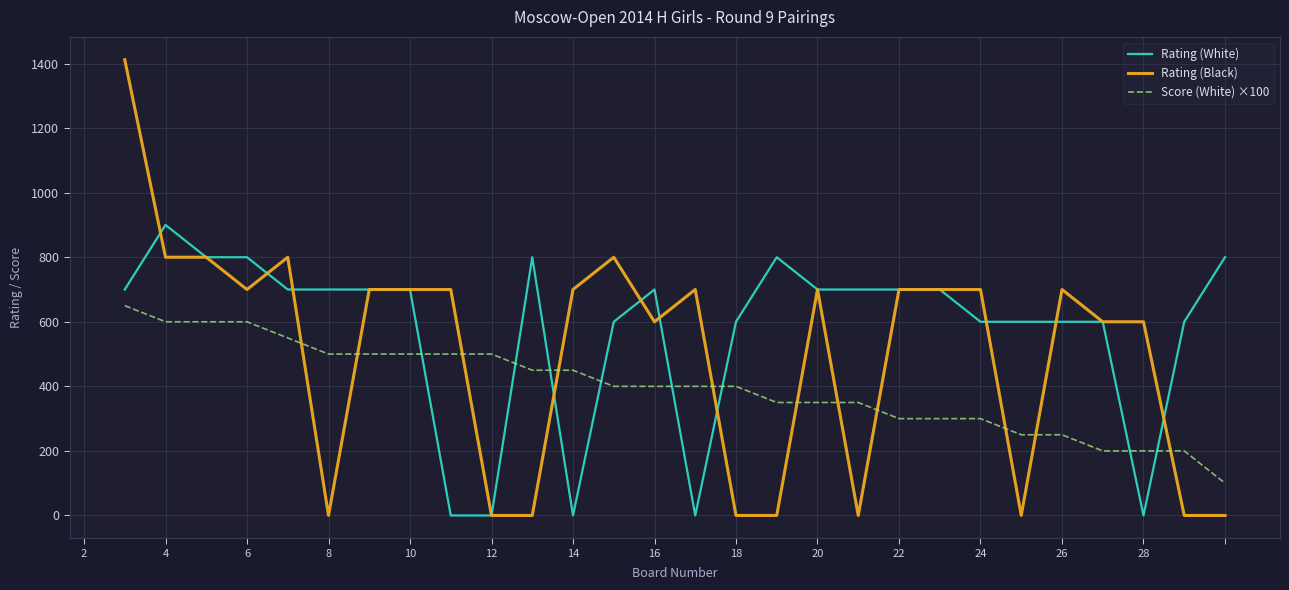

Which series has the largest range (max minus min)?

Rating (Black)